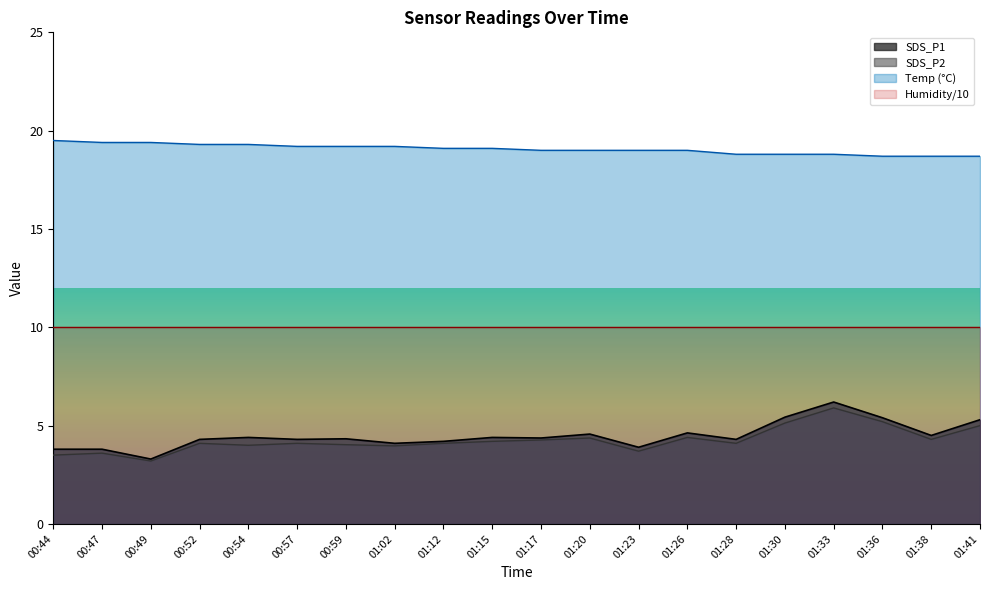

At 00:52, list the series in order from smallest to largest.

SDS_P2, SDS_P1, Humidity/10, Temp (°C)